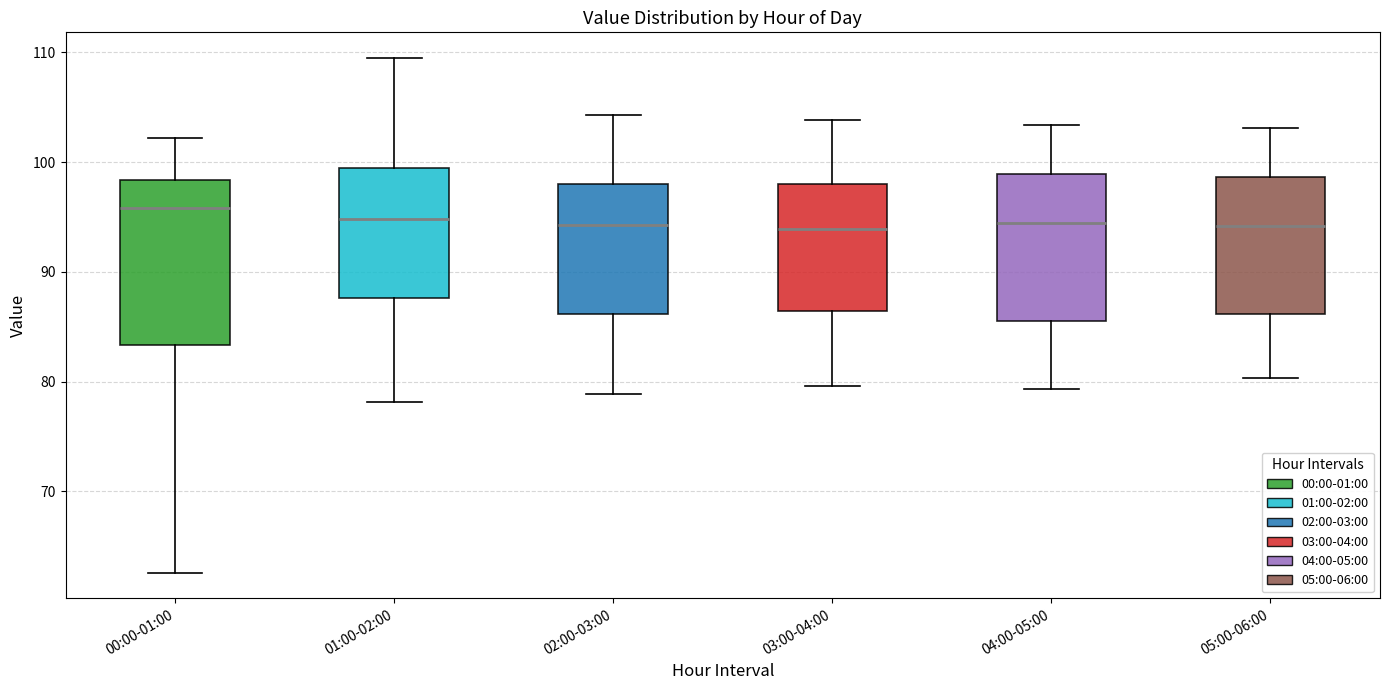

Comparing the boxes themselves (not the whiskers), which one is the tallest?

00:00-01:00